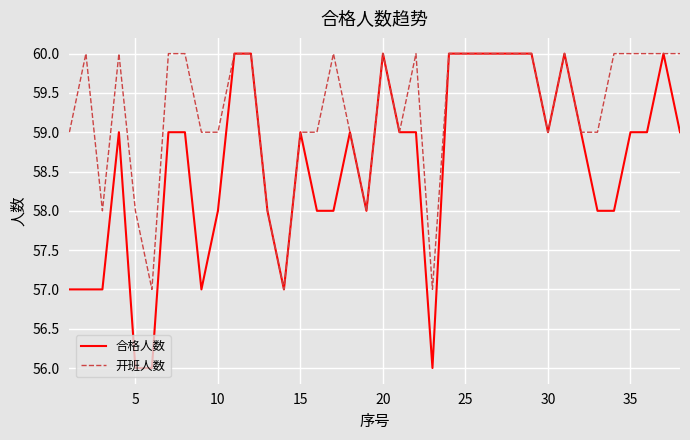

What is the maximum value for 合格人数?

60